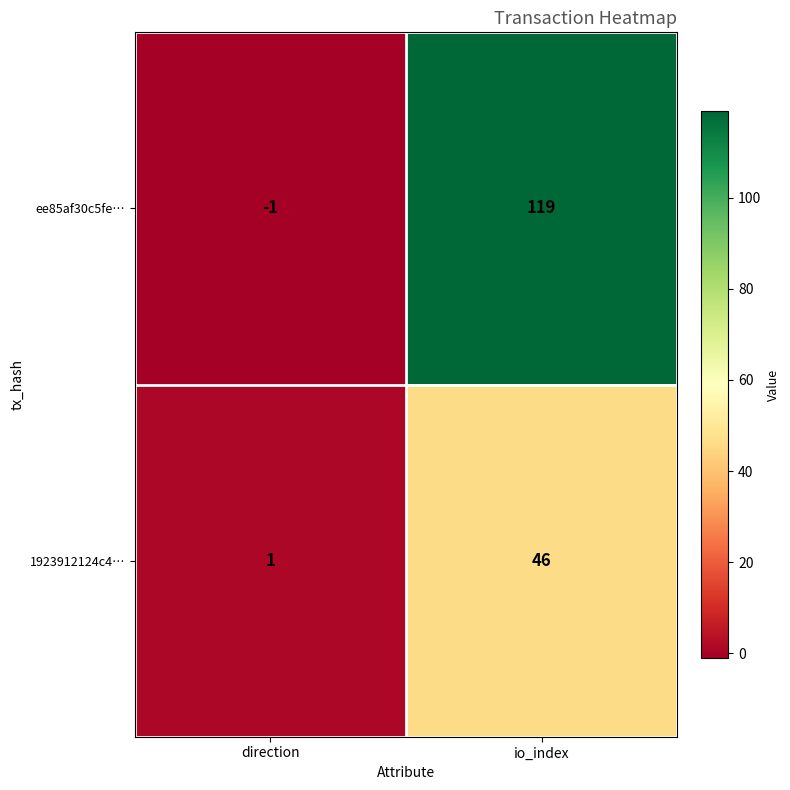

What is the difference between the ee85af30c5fe… values at direction and io_index?

120